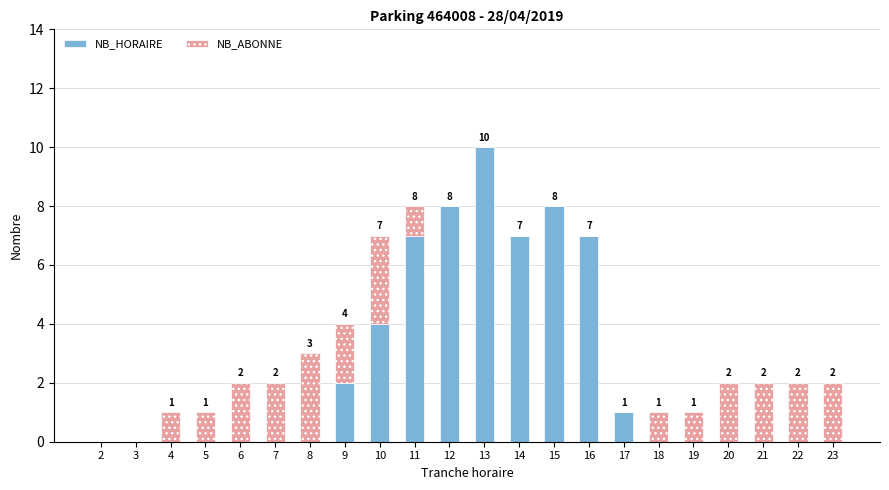

Where is NB_HORAIRE nearest to the value 5?

10